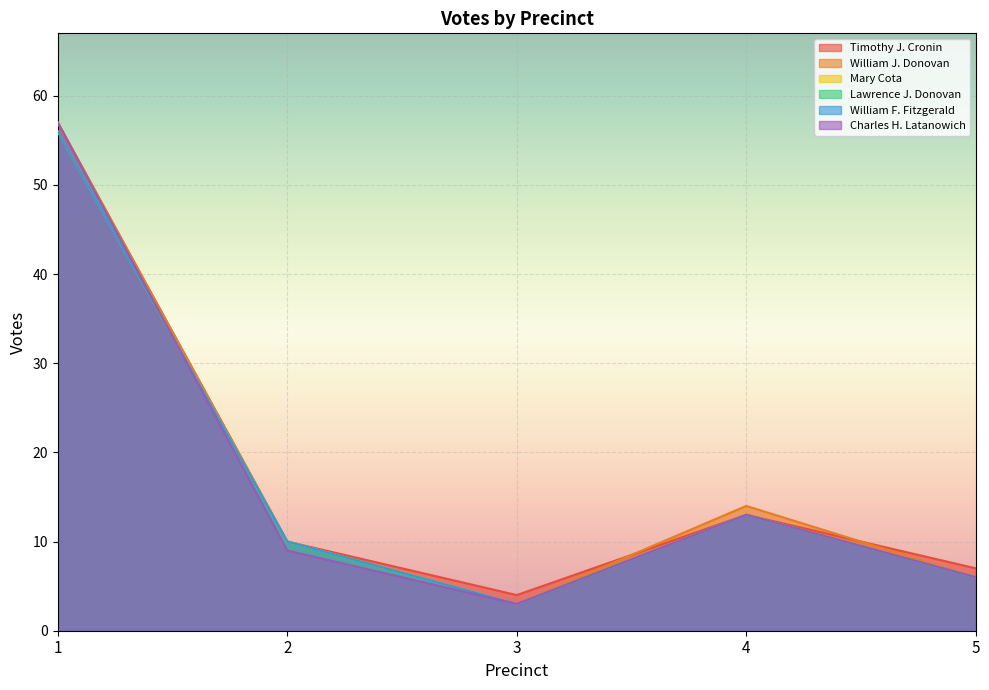

Between which two adjacent categories do Timothy J. Cronin and William J. Donovan first intersect?

3 and 4